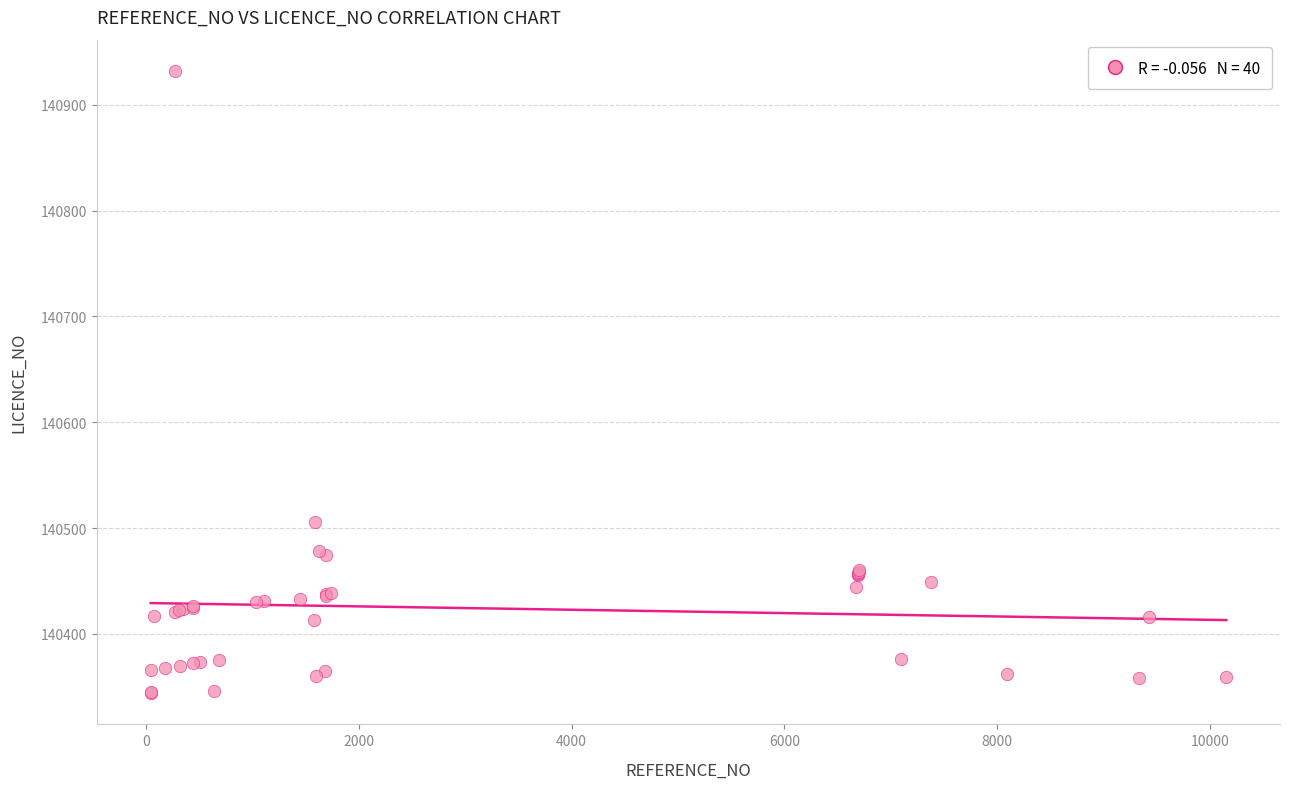

What Y value in the scatter plot is closest to 140638?

140506